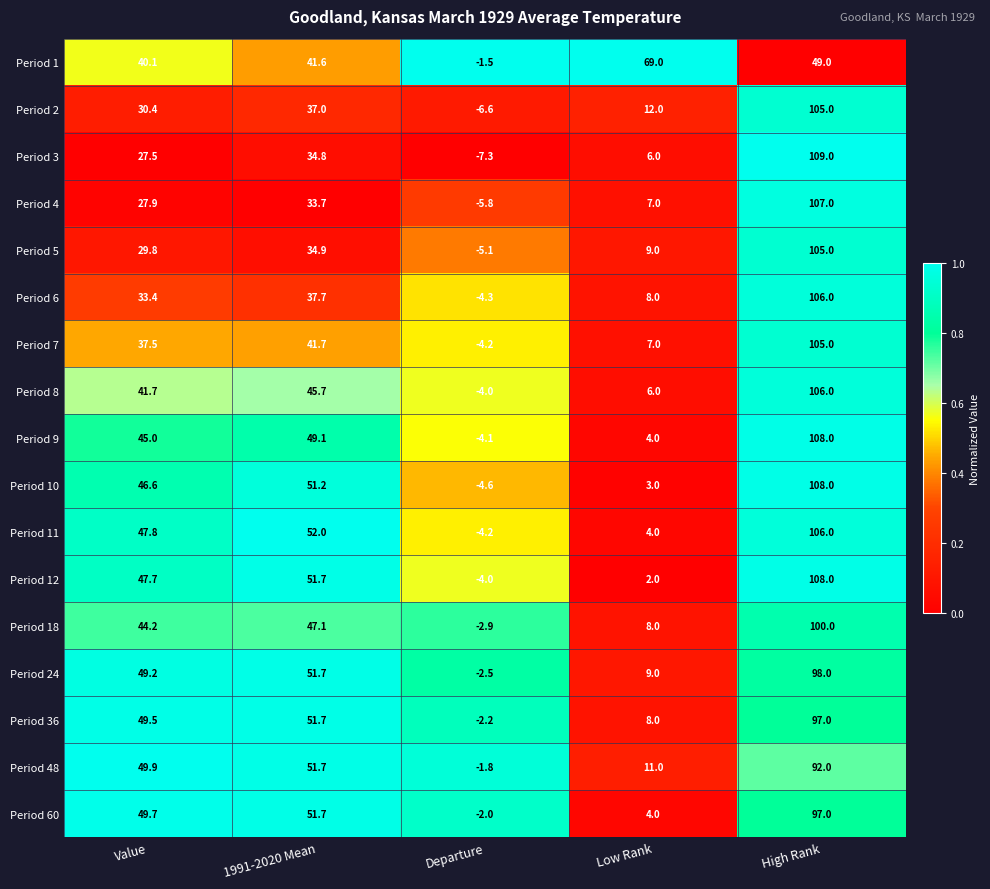

The Period 8 series shows 6.0 at Low Rank. True or false?

True